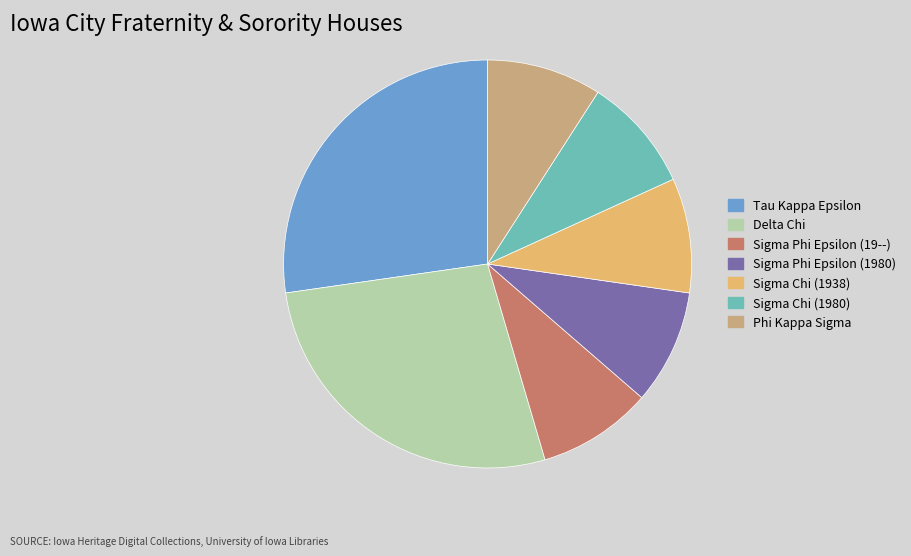

How many slices are in this pie chart?

7